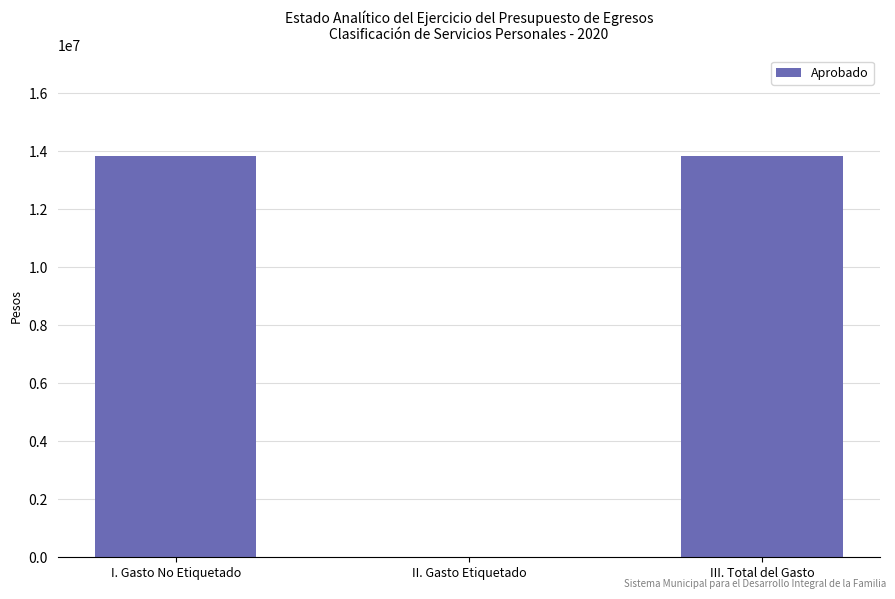

What is the ratio of the value at III. Total del Gasto to the value at I. Gasto No Etiquetado?

1.0